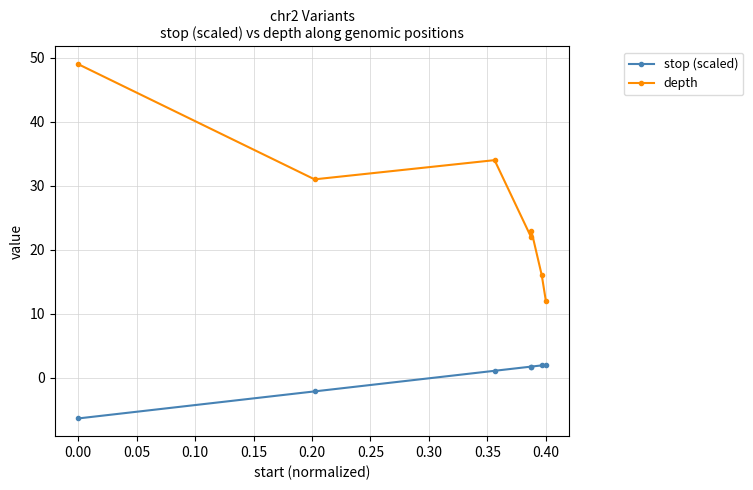

What is the highest value of the depth series?

49.0